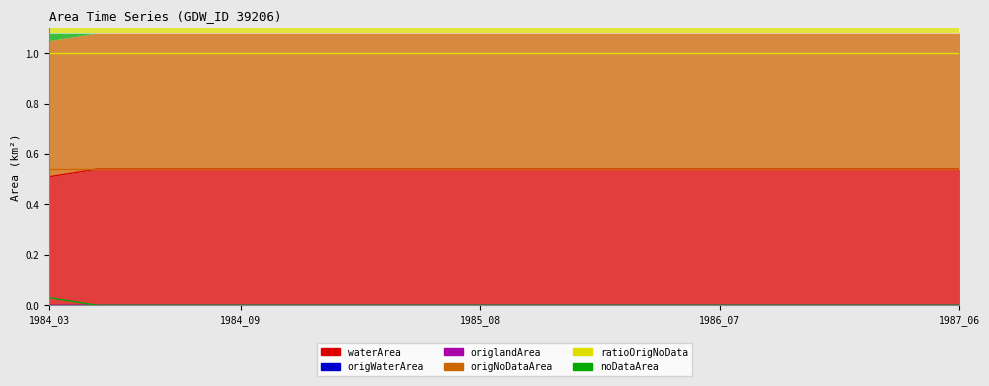

Which label corresponds to the smallest value in the chart?

1984_03